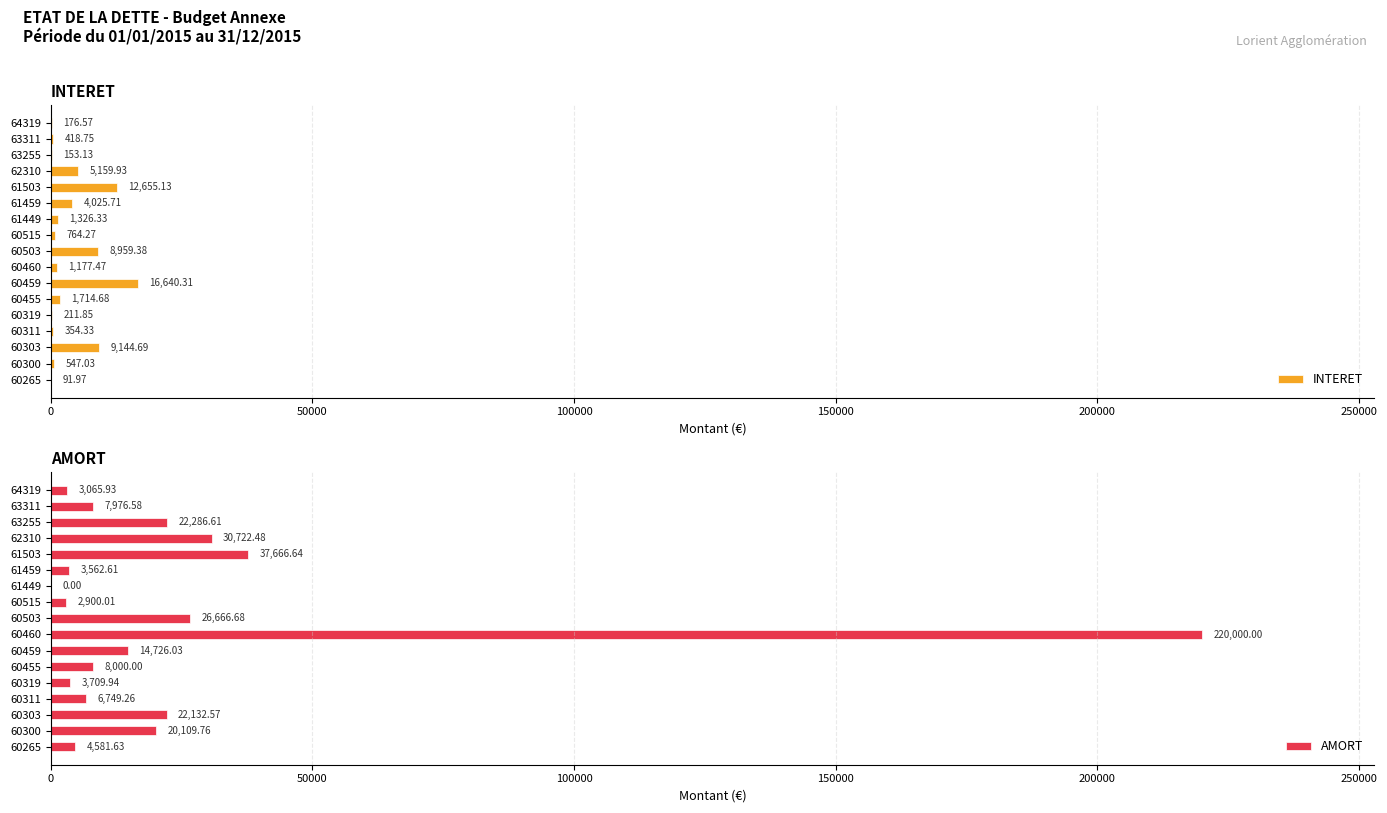

What is the sum of the INTERET values at 63255 and 63311?

571.9